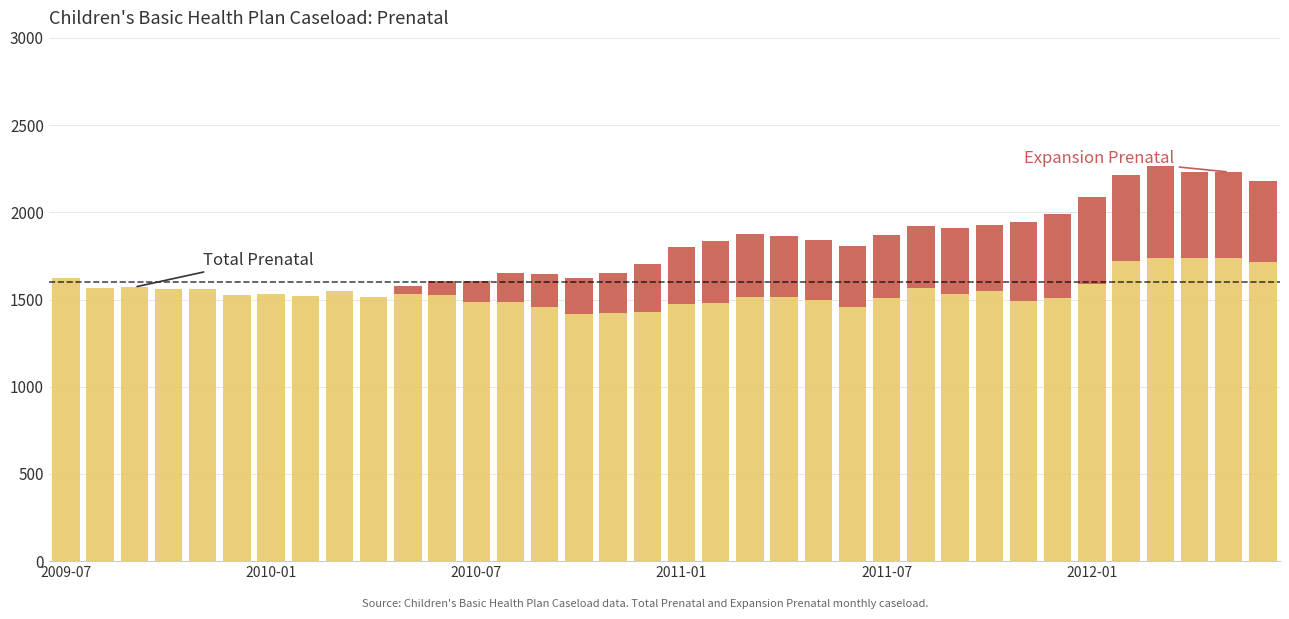

What is the value of the Expansion Prenatal bar at the 34th from the left?

494